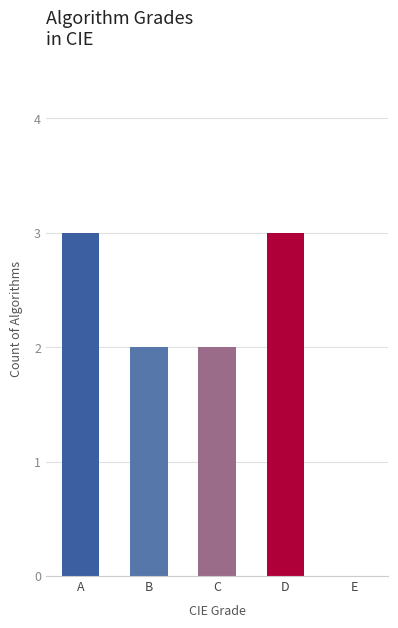

What is the maximum value shown in the chart?

3